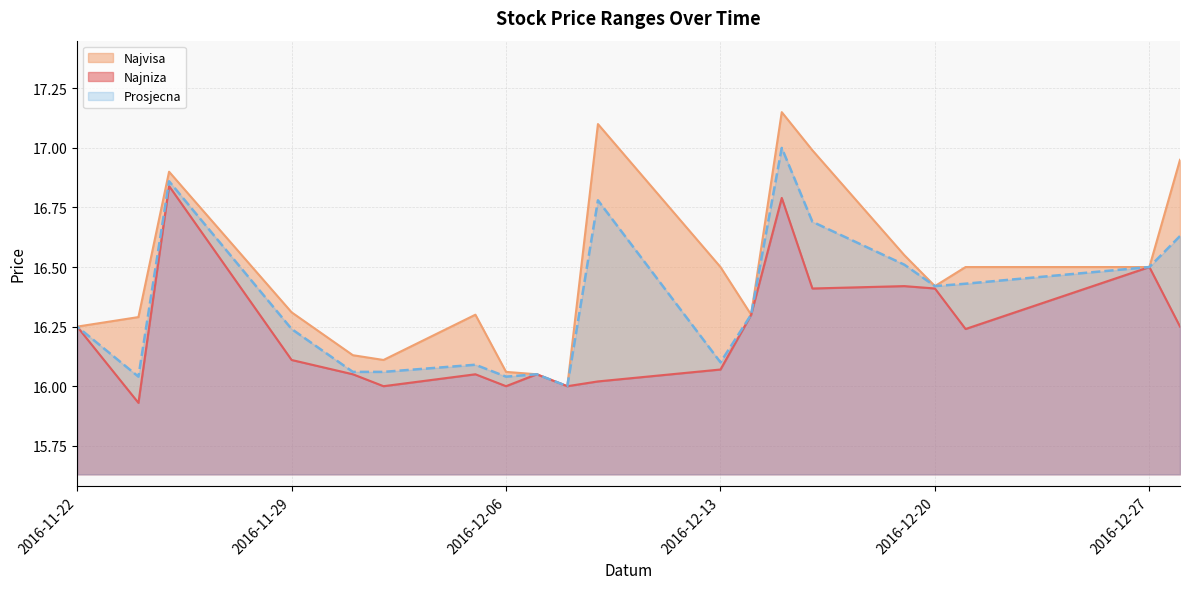

What is the value of the Najniza point at the 20th from the left?

16.2